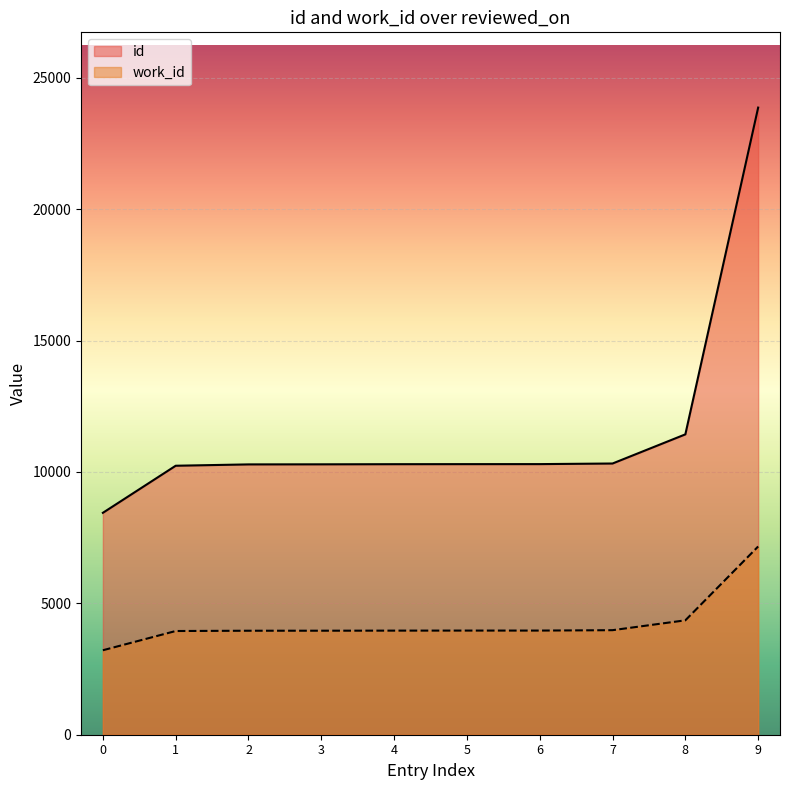

List the series in order of their overall mean, highest first.

id, work_id